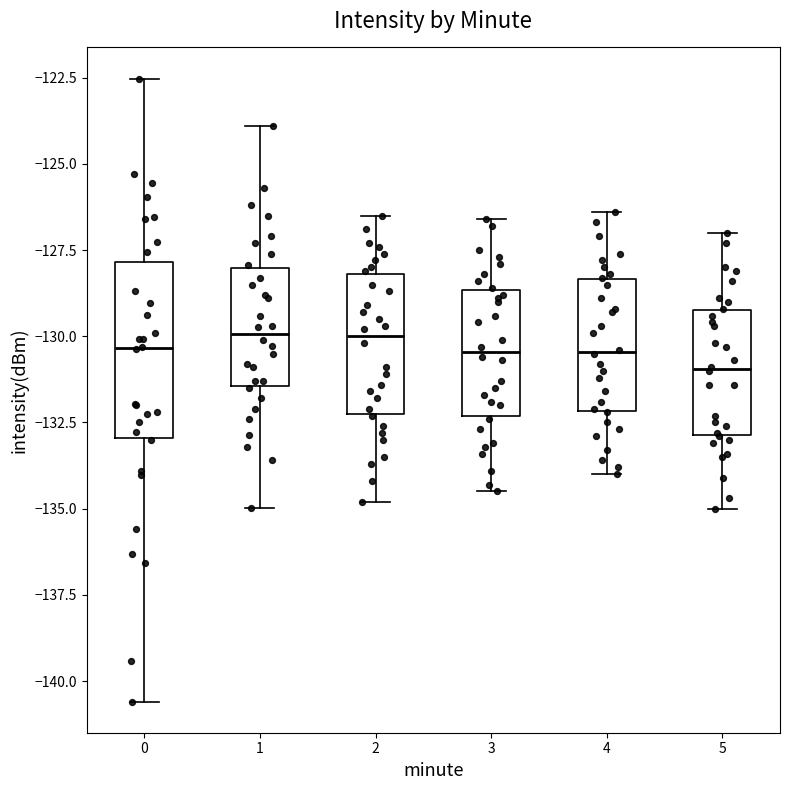

Comparing the boxes themselves (not the whiskers), which one is the tallest?

0